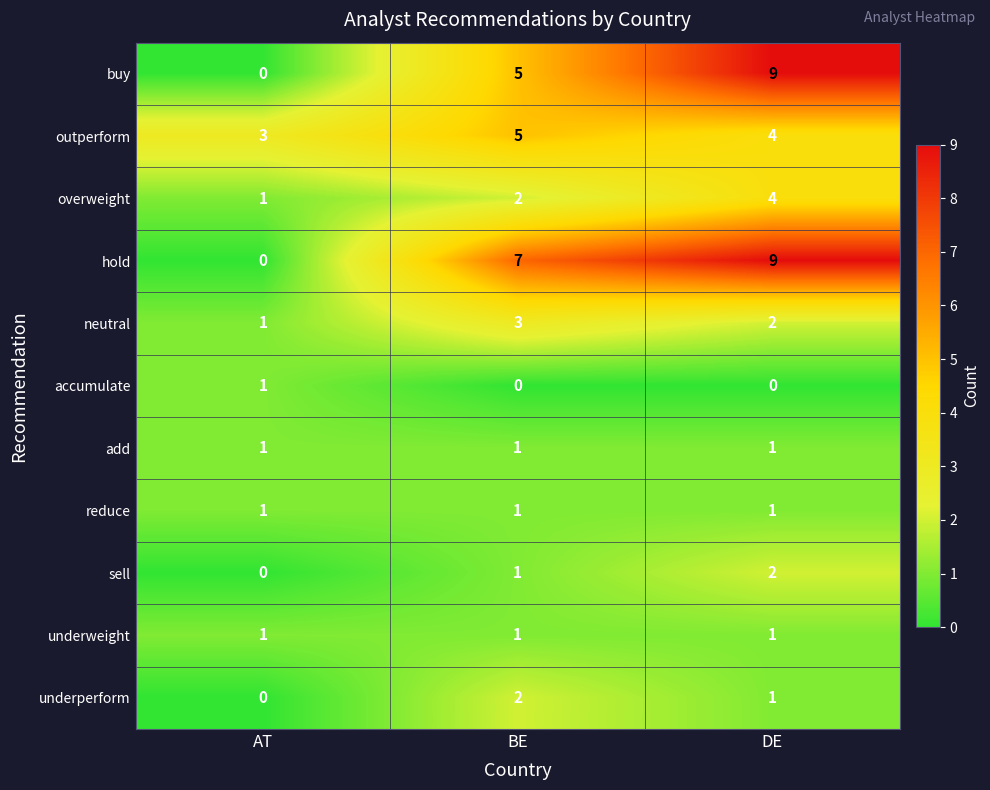

Which category has the highest value across all series?

DE